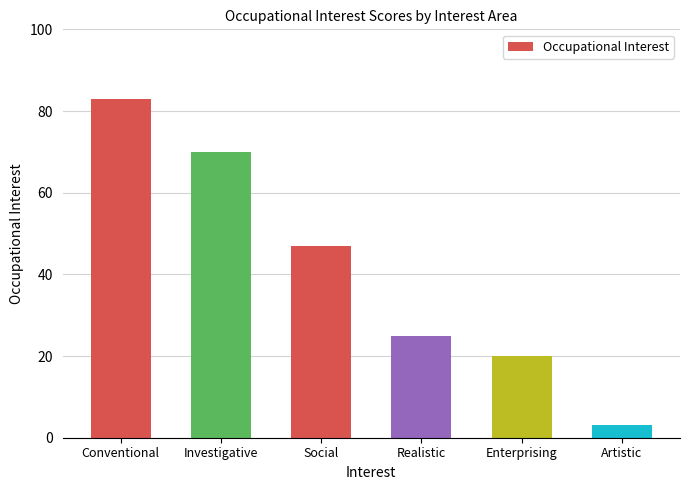

How many values are below 47?

3